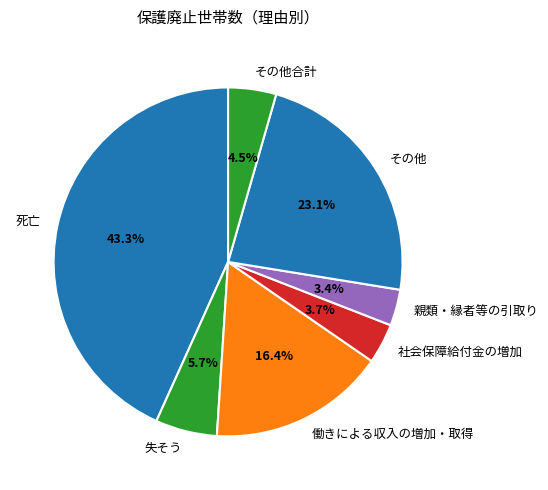

Which slice is the largest?

死亡